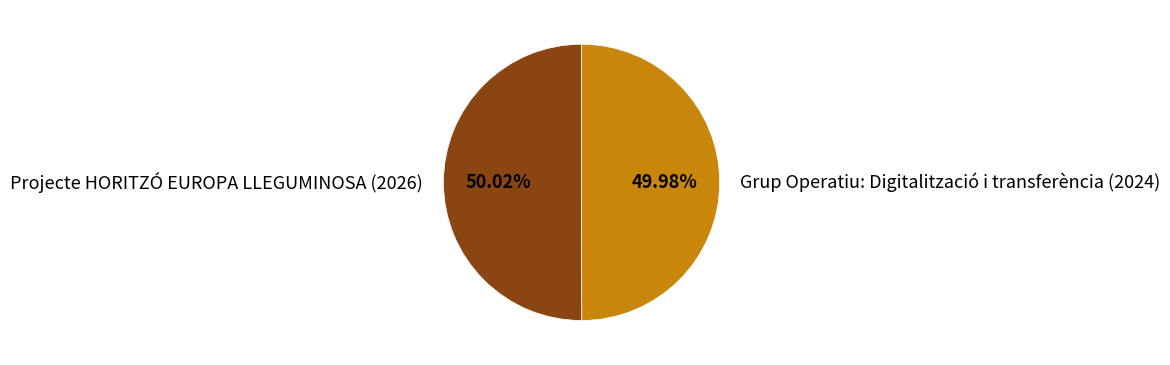

Do Projecte HORITZÓ EUROPA LLEGUMINOSA (2026) and Grup Operatiu: Digitalització i transferència (2024) together represent more than half of the pie?

Yes